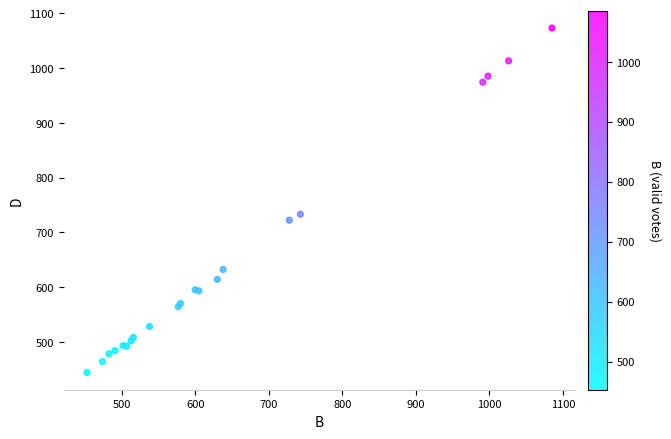

What Y value in the scatter plot is closest to 758?

733